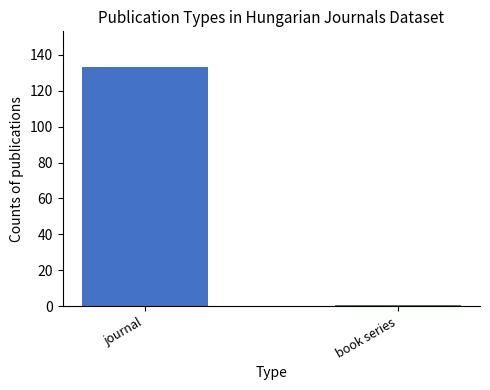

True or false: the data shows 133 at journal.

True